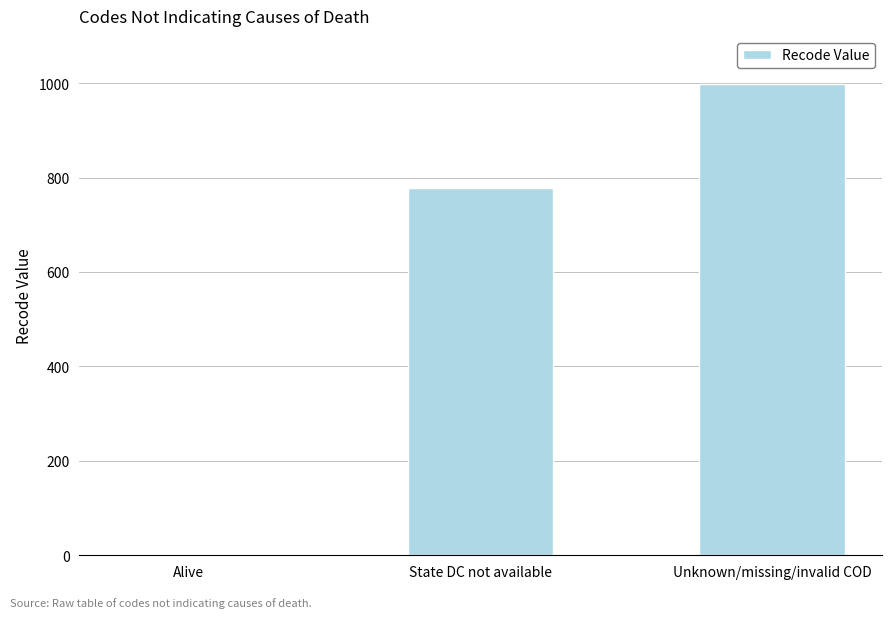

The value at Alive is 0. True or false?

True